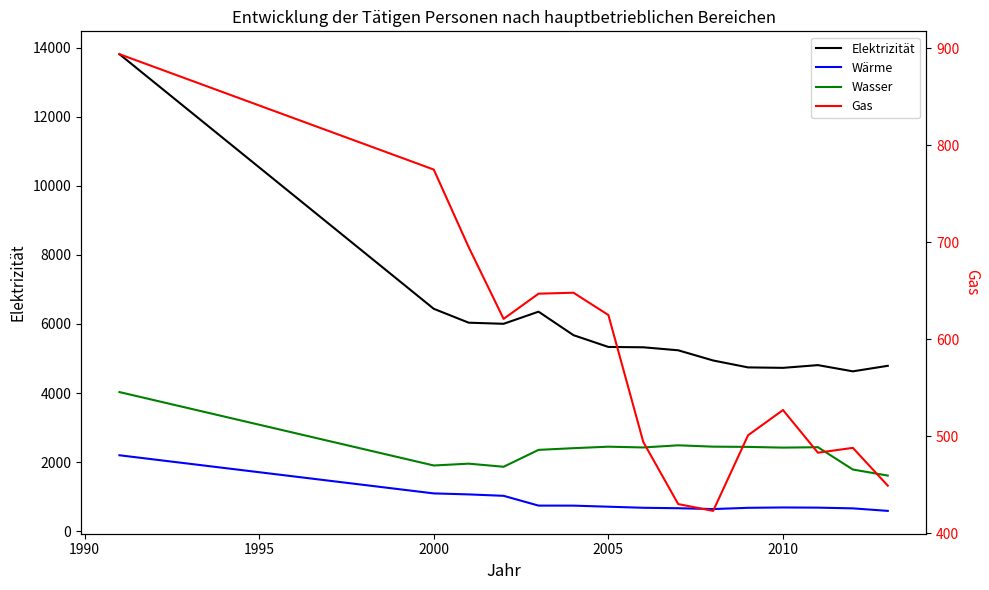

At how many categories does at least one series exceed 8302?

1